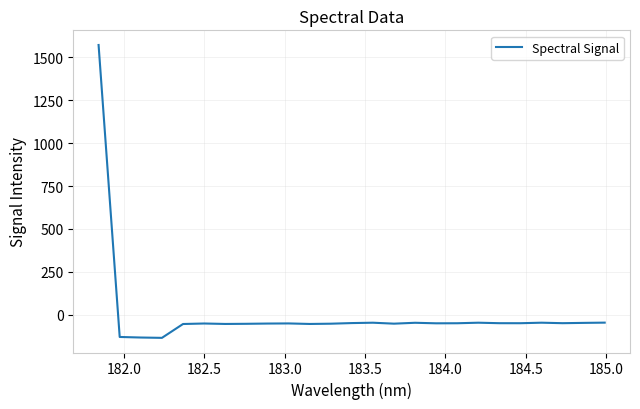

What is the minimum value shown in the chart?

-134.6